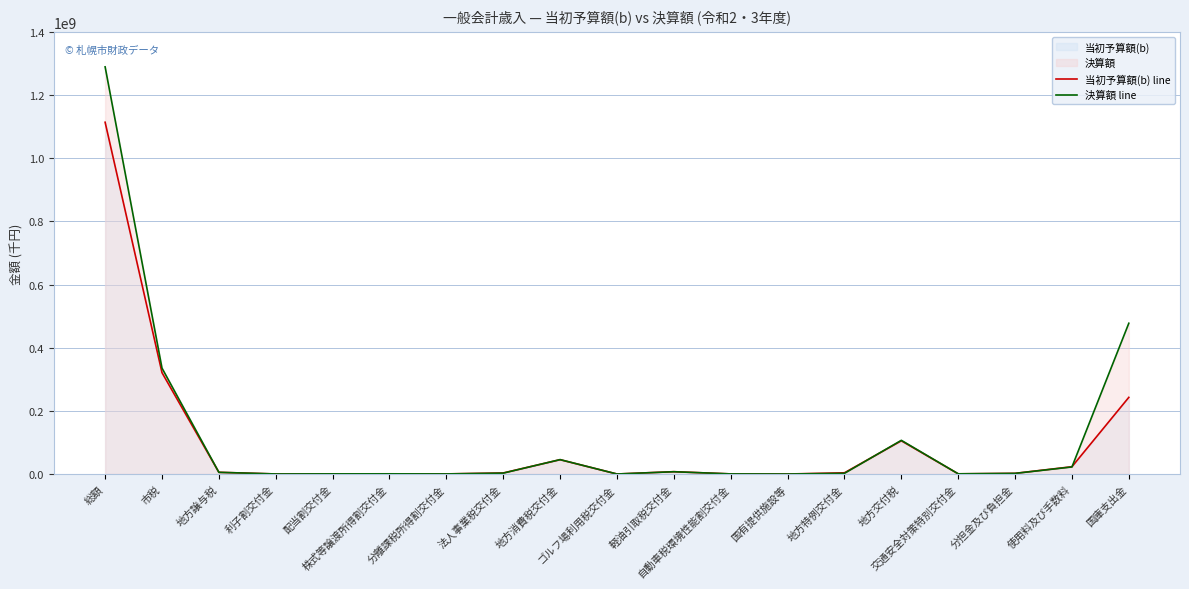

What value does the 当初予算額(b) line series have at 配当割交付金, to the nearest 100?

595000